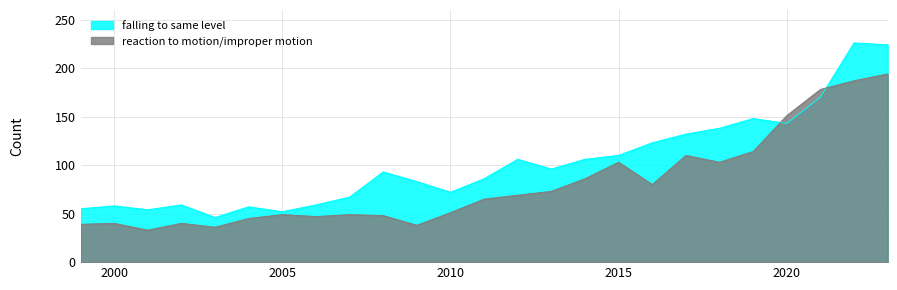

Which category has the highest value across all series?

2022